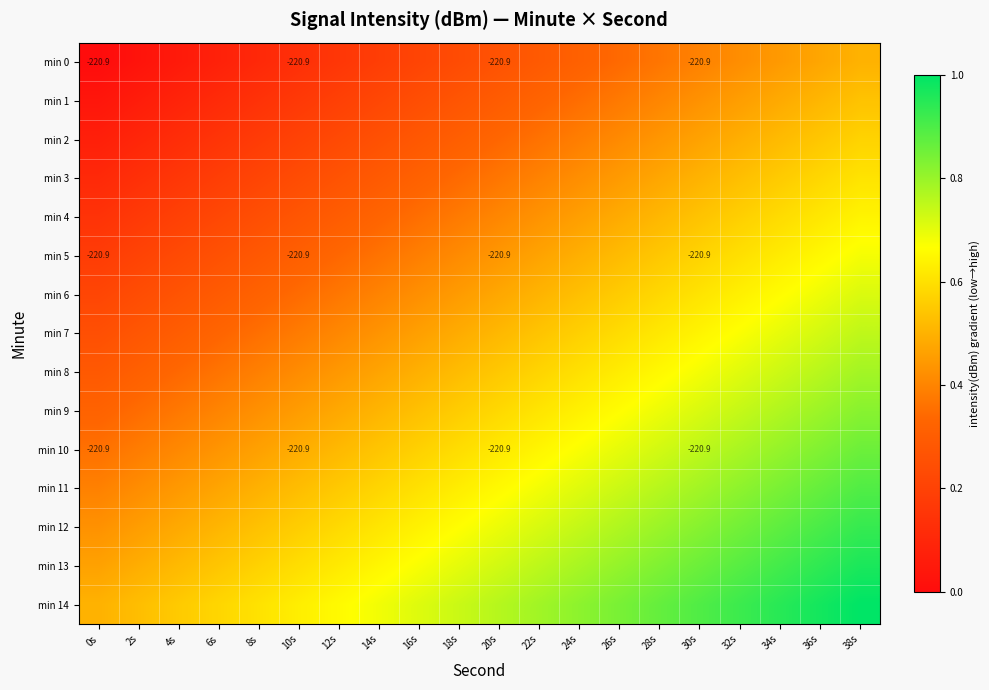

Rank the series by their maximum value, from lowest to highest.

min 0, min 1, min 2, min 3, min 4, min 5, min 6, min 7, min 8, min 9, min 10, min 11, min 12, min 13, min 14